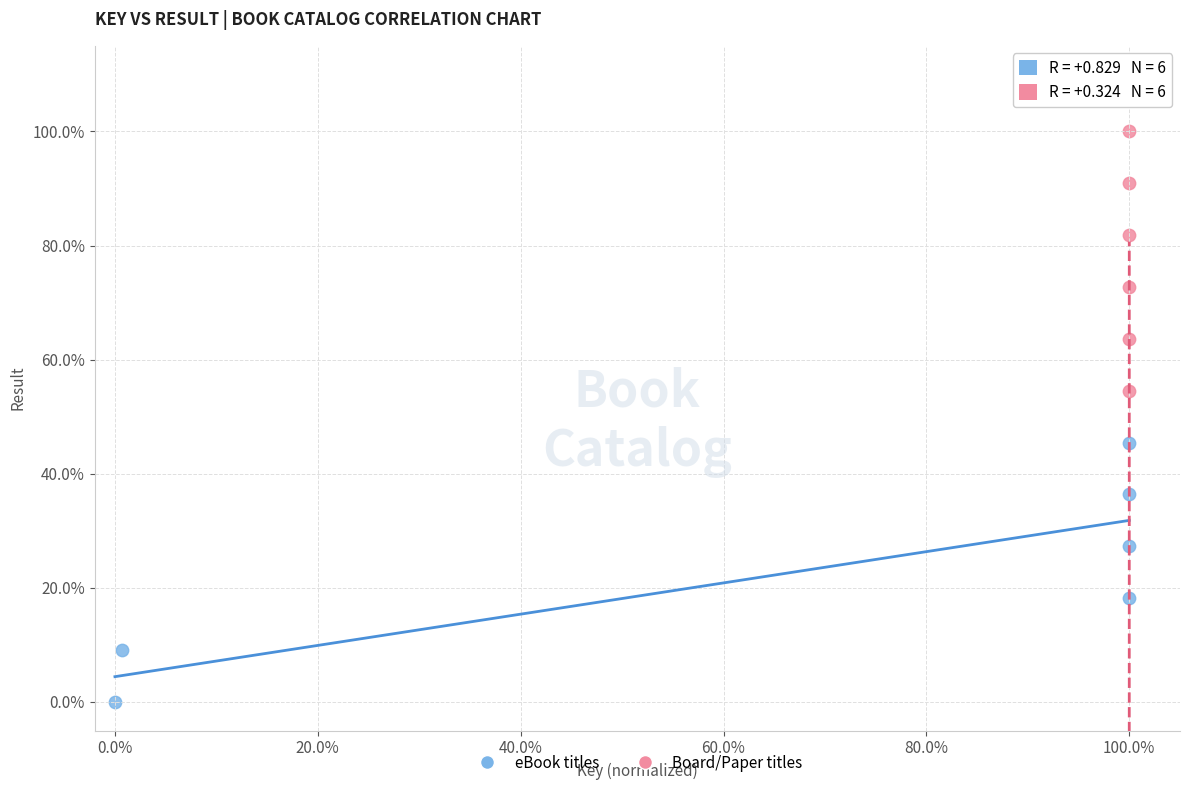

What are all the series names shown in the legend?

eBook titles, Board/Paper titles